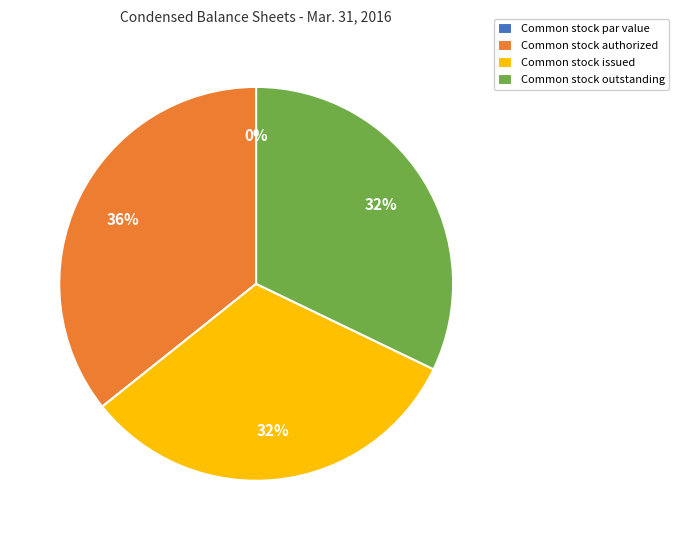

Is it true that Common stock outstanding is 32% of the pie?

True